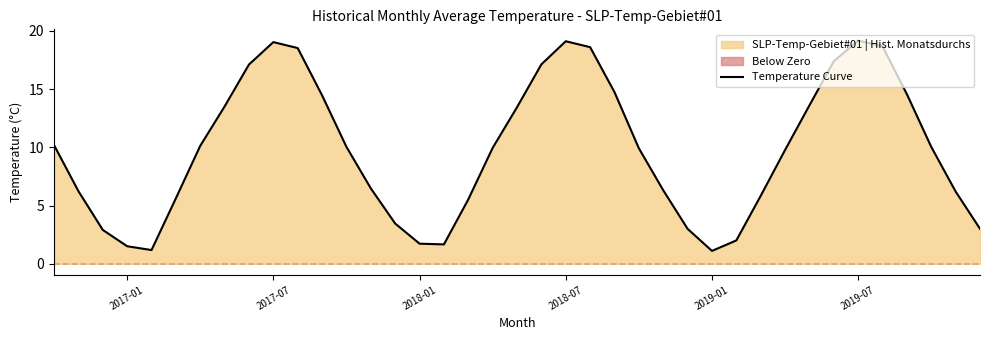

The Temperature Curve series shows 32.6 at 2018-07. True or false?

False